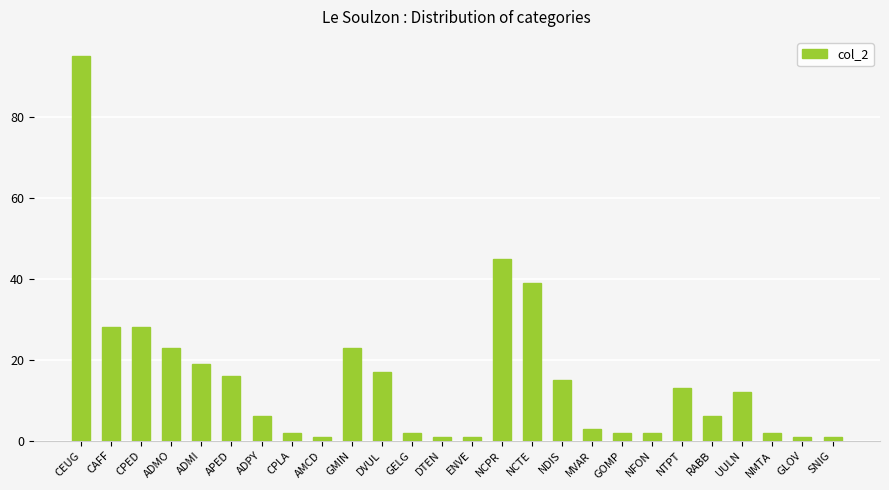

Does the chart contain stacked bars?

No